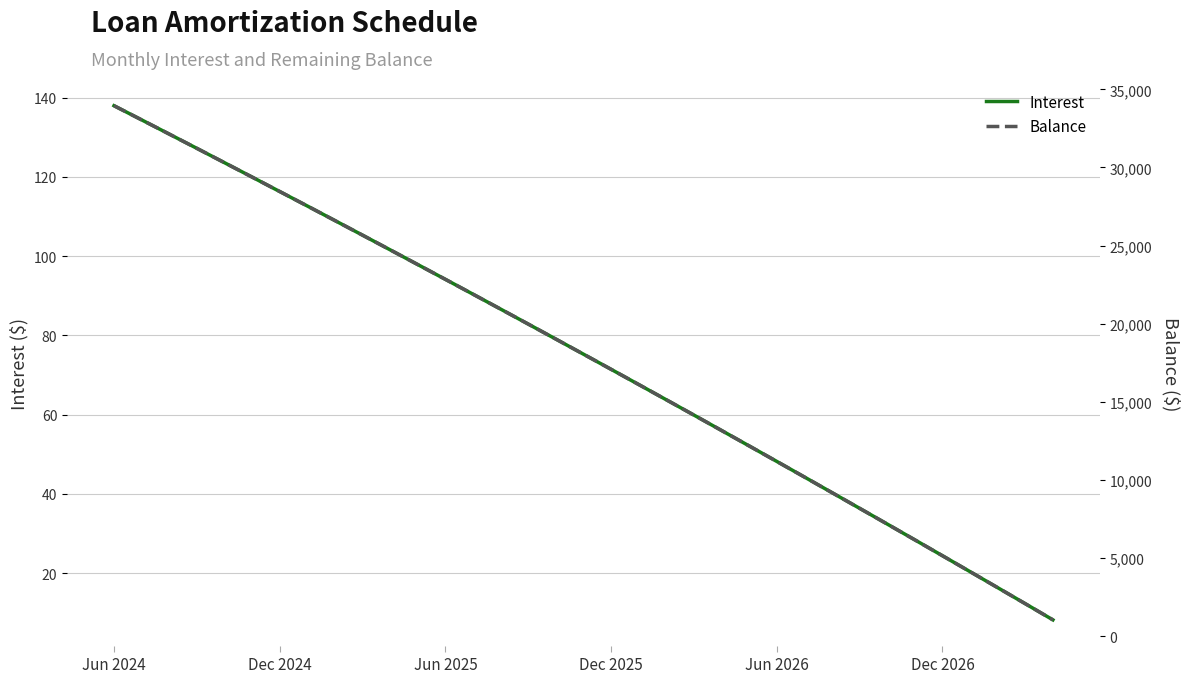

What is the highest value of the Interest series?

138.0